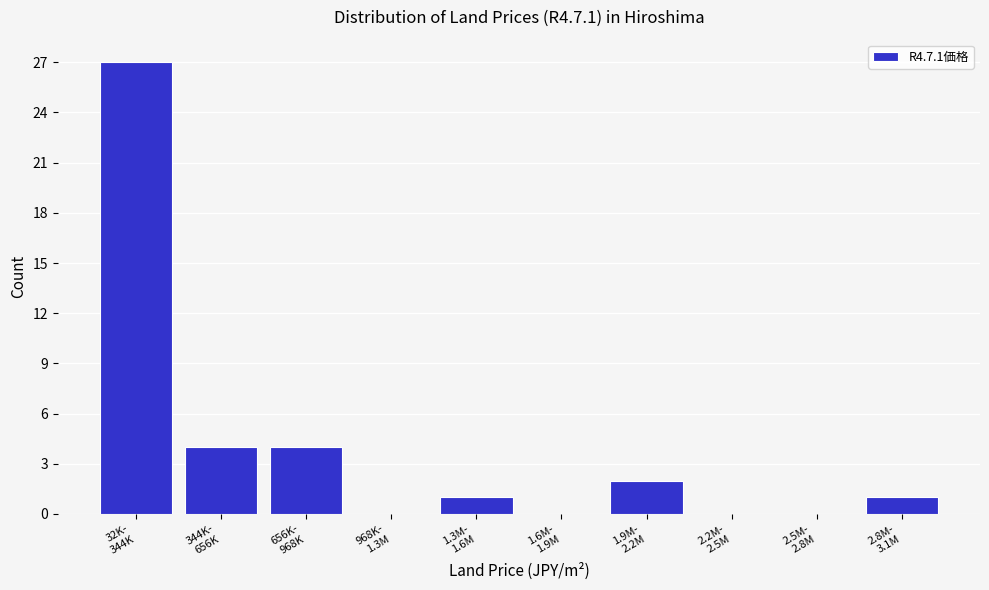

What is the maximum value shown in the chart?

27